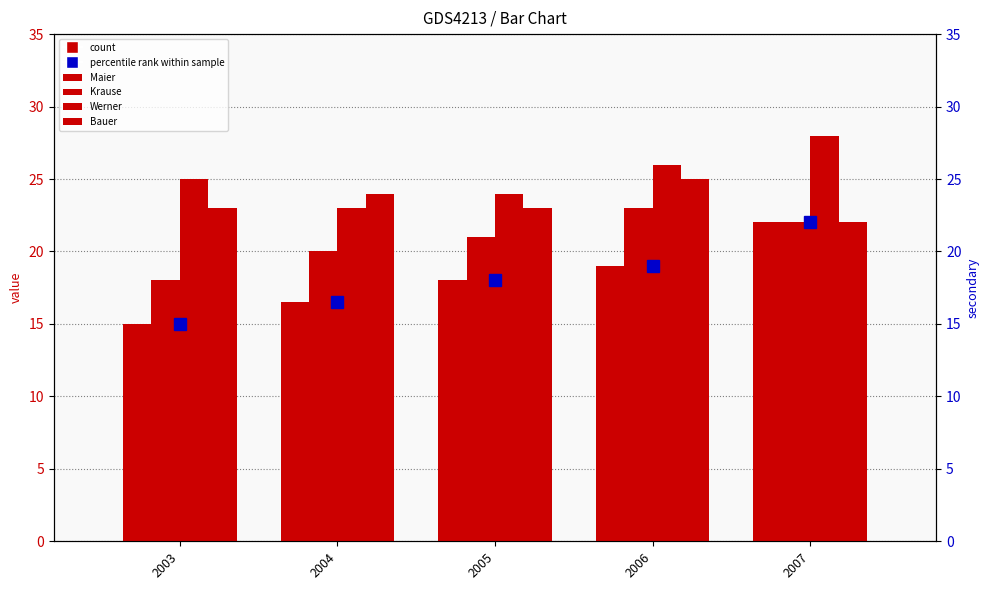

How many values in the Bauer series exceed 23?

2